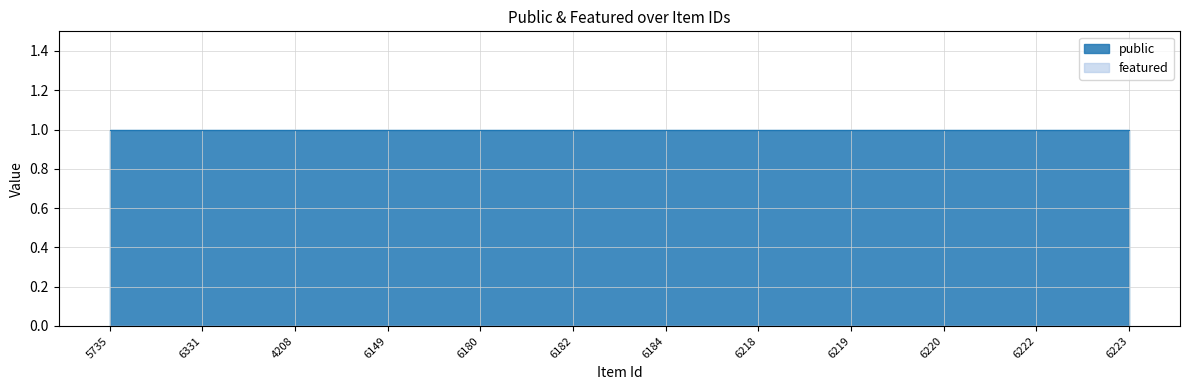

Reading left to right, transcribe all the data shown in this chart.

public: 1	1	1	1	1	1	1	1	1	1	1	1
featured: 0	0	0	0	0	0	0	0	0	0	0	0